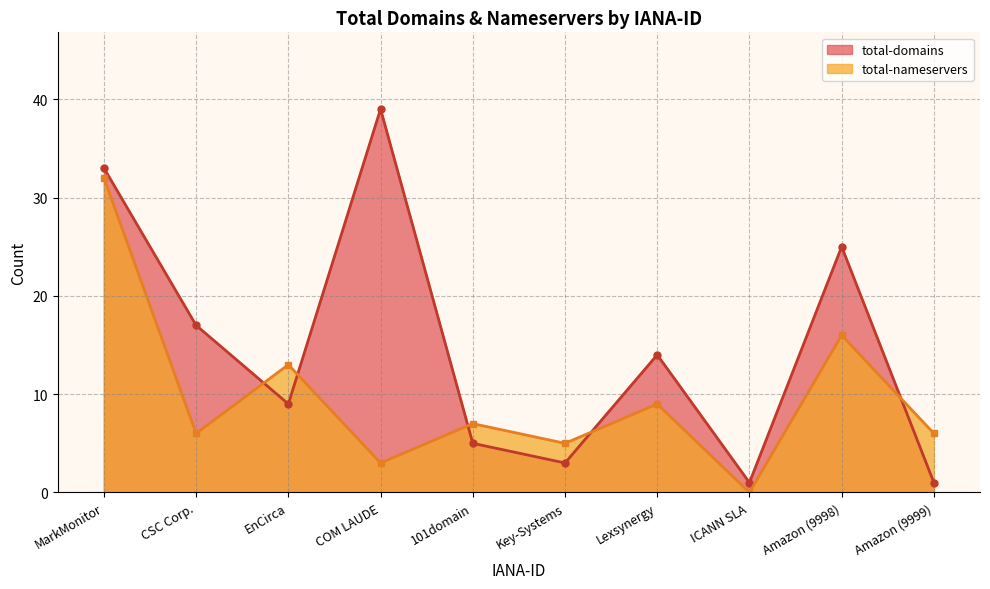

List the series in order of their overall mean, lowest first.

total-nameservers, total-domains